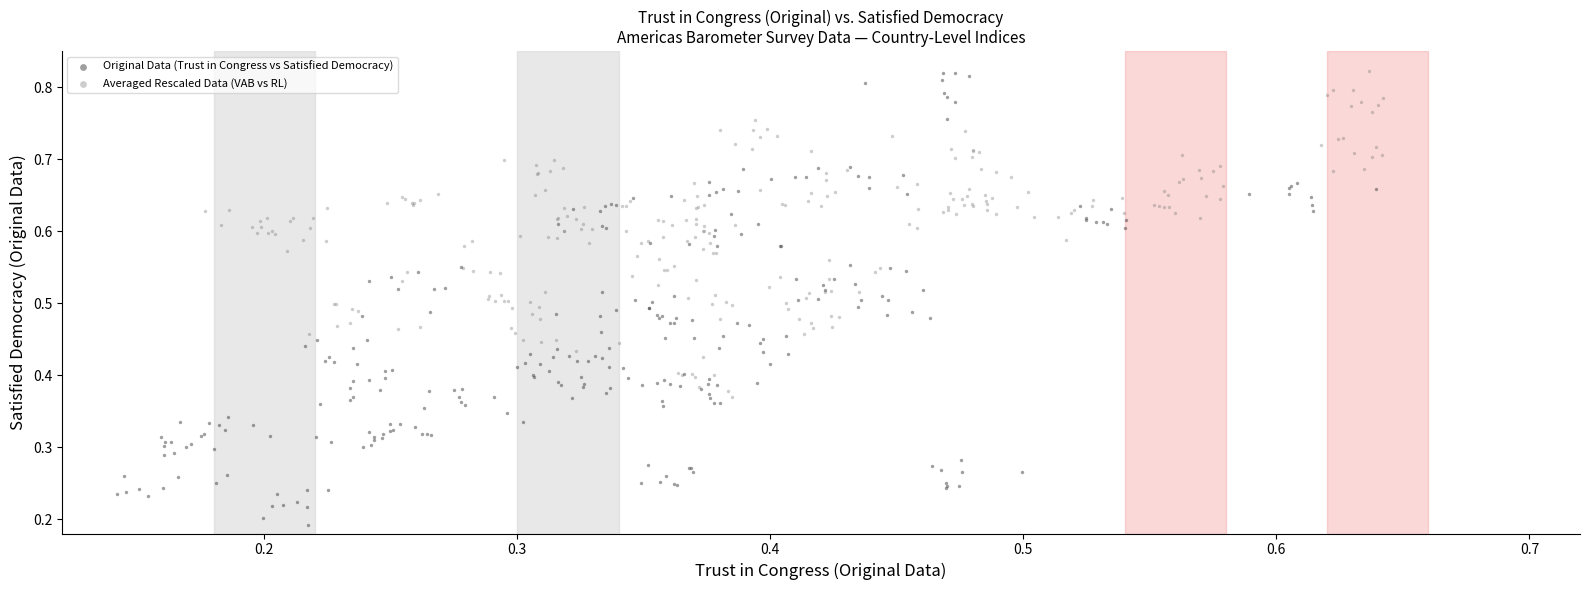

What are all the series names shown in the legend?

Original Data (Trust in Congress vs Satisfied Democracy), Averaged Rescaled Data (VAB vs RL)